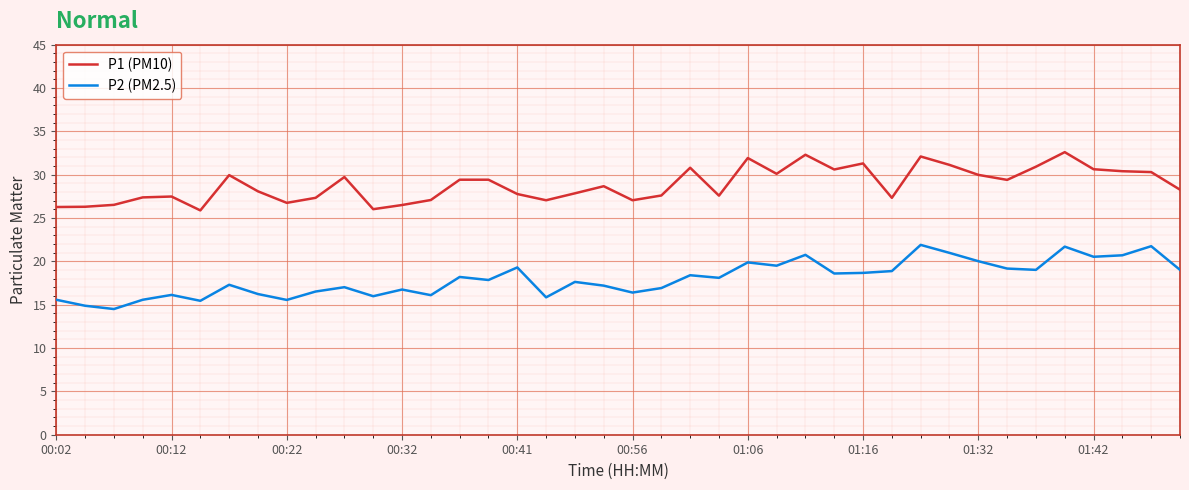

Rank the series by their average value, from lowest to highest.

P2 (PM2.5), P1 (PM10)